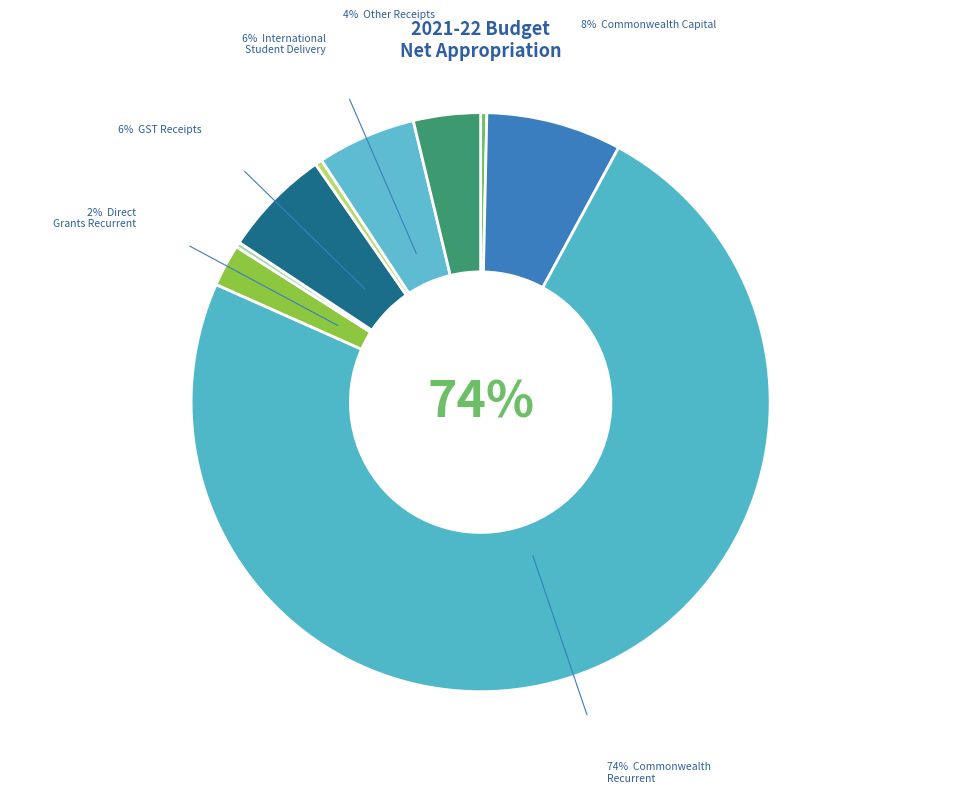

Count the number of slices in the pie.

9